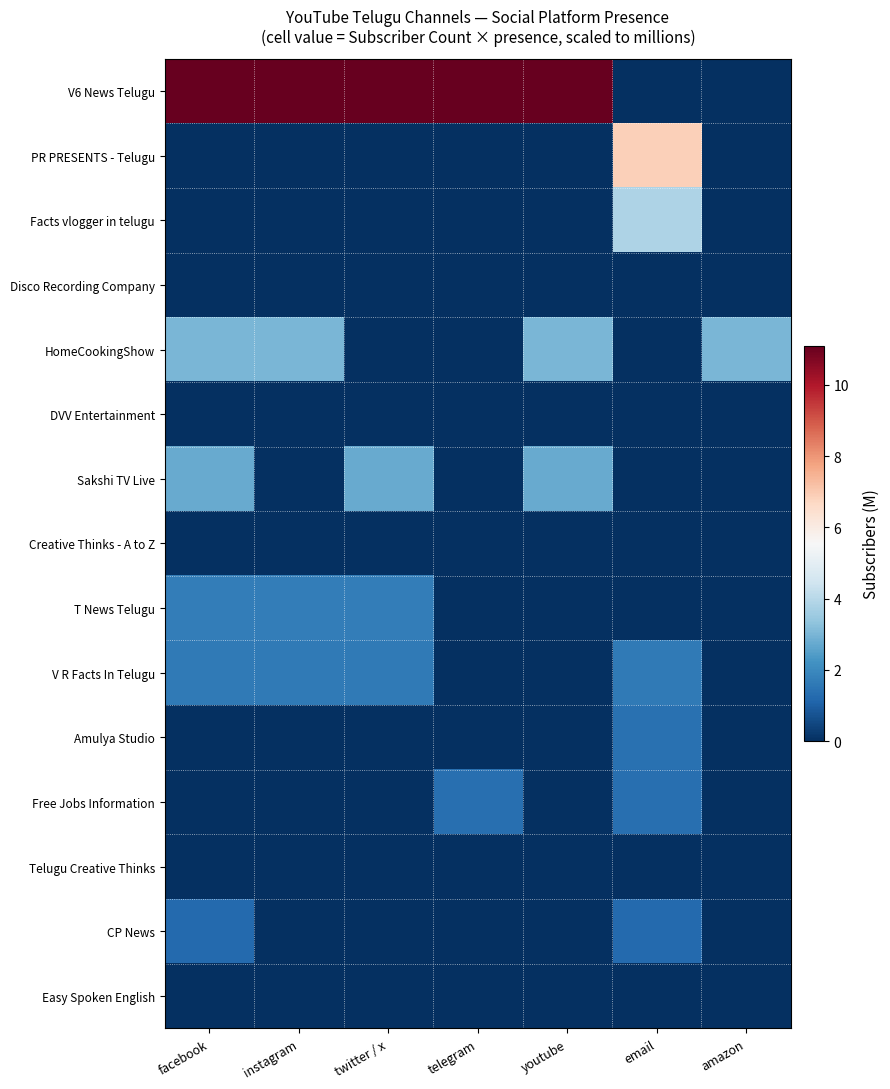

Rank the series at amazon from highest to lowest value.

HomeCookingShow, V6 News Telugu, PR PRESENTS - Telugu, Facts vlogger in telugu, Disco Recording Company, DVV Entertainment, Sakshi TV Live, Creative Thinks - A to Z, T News Telugu, V R Facts In Telugu, Amulya Studio, Free Jobs Information, Telugu Creative Thinks, CP News, Easy Spoken English